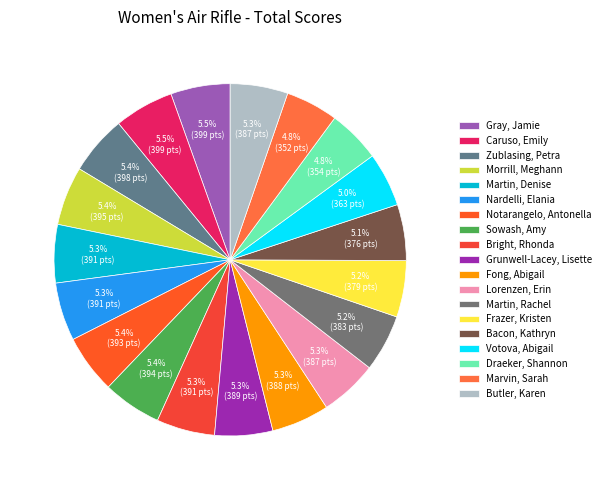

Does Sowash, Amy account for over 50% of the chart?

No